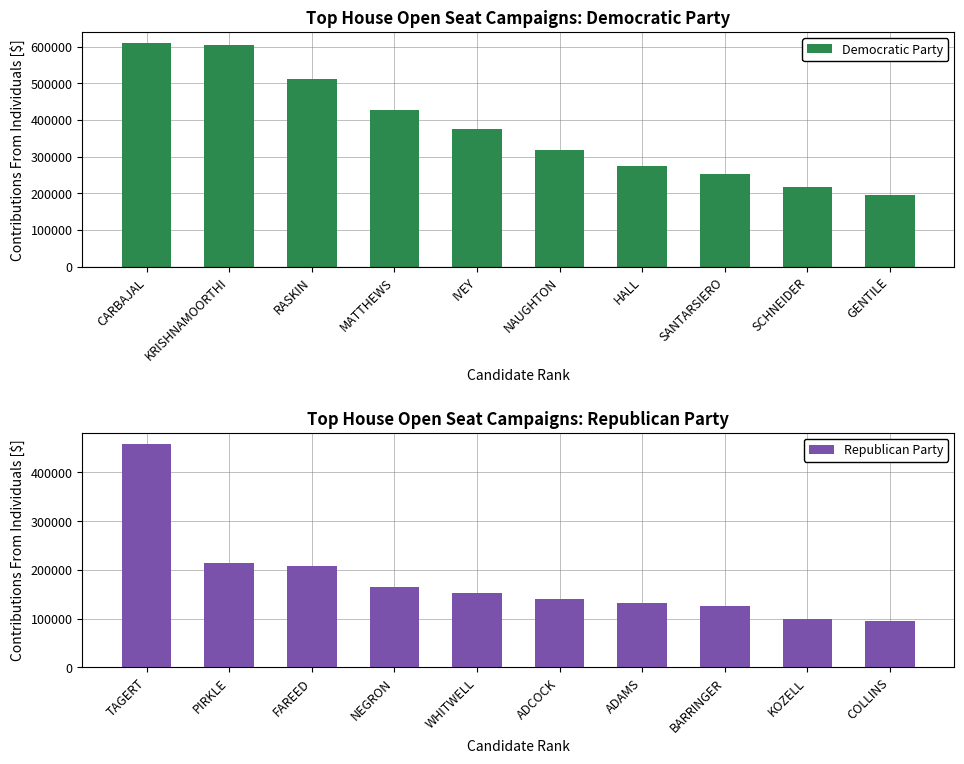

Which category has the lowest value in the Democratic Party series?

GENTILE